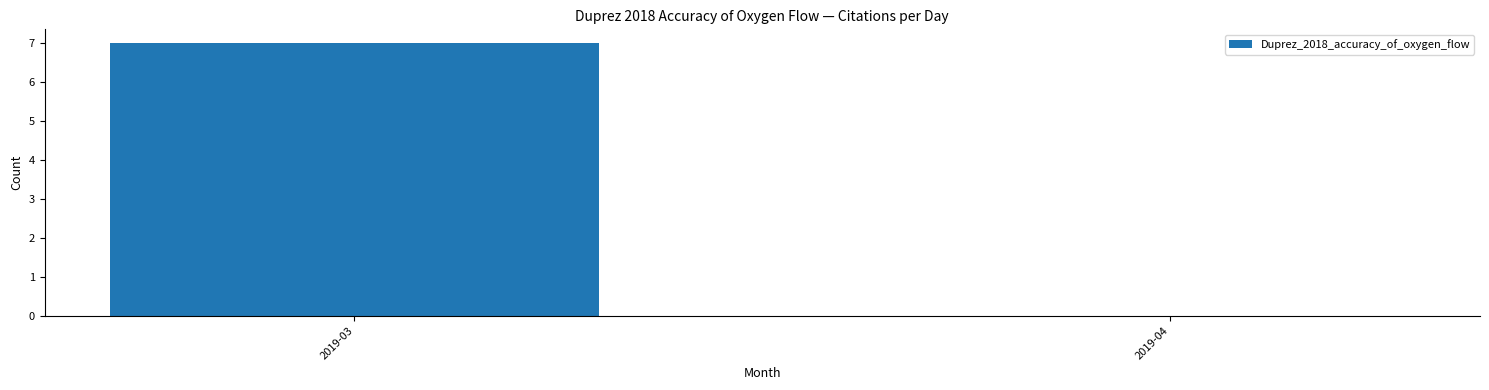

Reading left to right, list all the values displayed in this chart.

2019-03=7	2019-04=0